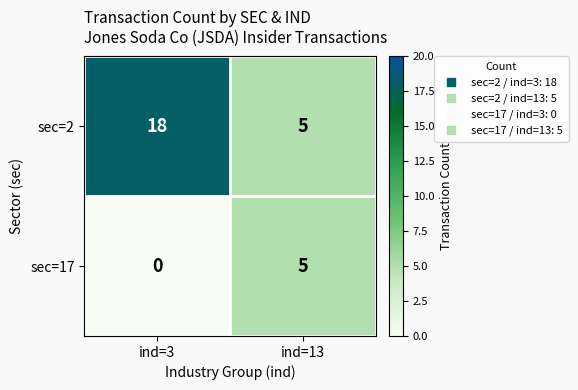

Reading right to left, list all the values displayed in this chart.

sec=2: ind=13=5	ind=3=18
sec=17: ind=13=5	ind=3=0